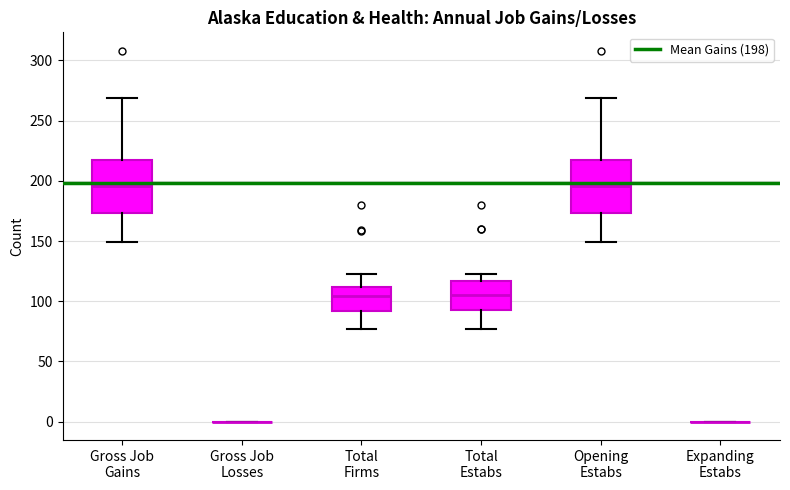

Where does the upper whisker of the box for Total Estabs end on the y-axis? The values are not printed on the chart, so give them approximately, as read against the axis.

125